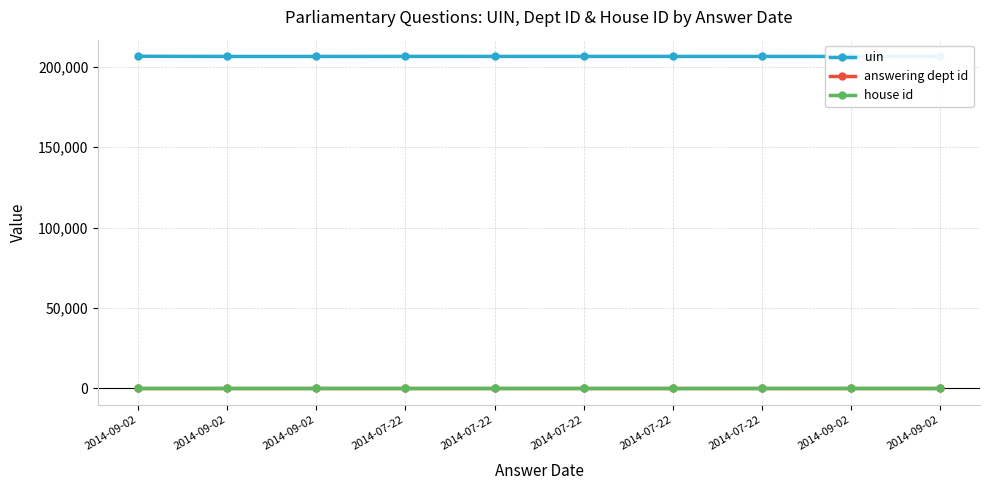

What is the average value of the answering dept id series?

17